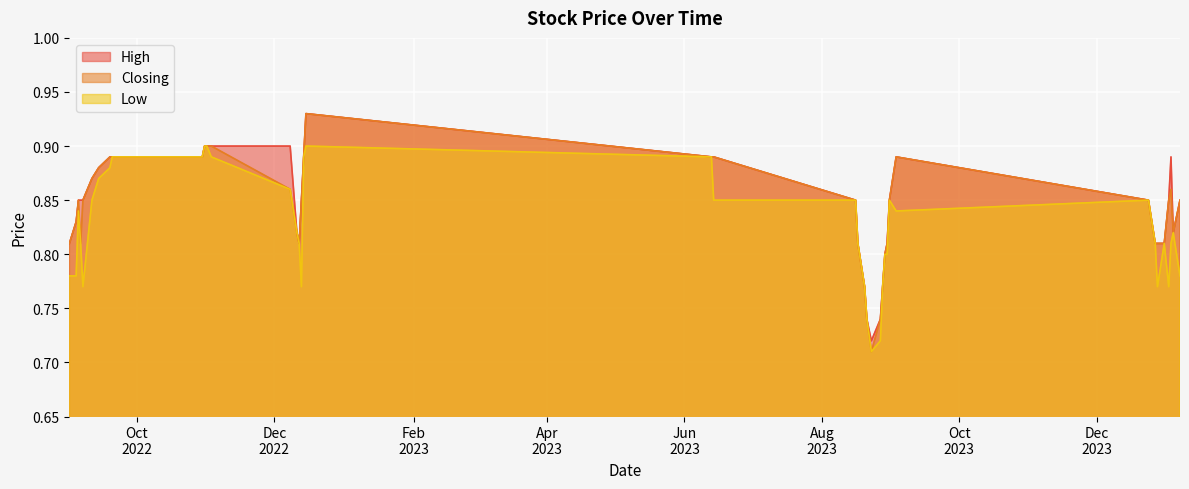

Reading right to left, transcribe all the data shown in this chart.

High: 01/09/2022=0.8	04/09/2022=0.8	05/09/2022=0.8	06/09/2022=0.8	07/09/2022=0.8	11/09/2022=0.9	14/09/2022=0.9	19/09/2022=0.9	20/09/2022=0.9	30/10/2022=0.9	31/10/2022=0.9	01/11/2022=0.9	03/11/2022=0.9	08/12/2022=0.9	11/12/2022=0.8	12/12/2022=0.8	13/12/2022=0.8	14/12/2022=0.9	15/12/2022=0.9	13/06/2023=0.9	14/06/2023=0.9	16/08/2023=0.8	17/08/2023=0.8	20/08/2023=0.8	21/08/2023=0.7	23/08/2023=0.7	27/08/2023=0.7	28/08/2023=0.8	29/08/2023=0.8	30/08/2023=0.8	31/08/2023=0.8	03/09/2023=0.9	24/12/2023=0.8	27/12/2023=0.8	28/12/2023=0.8	31/12/2023=0.8	02/01/2024=0.8	03/01/2024=0.9	04/01/2024=0.8	07/01/2024=0.8
Closing: 01/09/2022=0.8	04/09/2022=0.8	05/09/2022=0.8	06/09/2022=0.8	07/09/2022=0.8	11/09/2022=0.9	14/09/2022=0.9	19/09/2022=0.9	20/09/2022=0.9	30/10/2022=0.9	31/10/2022=0.9	01/11/2022=0.9	03/11/2022=0.9	08/12/2022=0.9	11/12/2022=0.8	12/12/2022=0.8	13/12/2022=0.8	14/12/2022=0.9	15/12/2022=0.9	13/06/2023=0.9	14/06/2023=0.9	16/08/2023=0.8	17/08/2023=0.8	20/08/2023=0.8	21/08/2023=0.7	23/08/2023=0.7	27/08/2023=0.7	28/08/2023=0.8	29/08/2023=0.8	30/08/2023=0.8	31/08/2023=0.8	03/09/2023=0.9	24/12/2023=0.8	27/12/2023=0.8	28/12/2023=0.8	31/12/2023=0.8	02/01/2024=0.8	03/01/2024=0.9	04/01/2024=0.8	07/01/2024=0.8
Low: 01/09/2022=0.8	04/09/2022=0.8	05/09/2022=0.8	06/09/2022=0.8	07/09/2022=0.8	11/09/2022=0.8	14/09/2022=0.9	19/09/2022=0.9	20/09/2022=0.9	30/10/2022=0.9	31/10/2022=0.9	01/11/2022=0.9	03/11/2022=0.9	08/12/2022=0.9	11/12/2022=0.8	12/12/2022=0.8	13/12/2022=0.8	14/12/2022=0.9	15/12/2022=0.9	13/06/2023=0.9	14/06/2023=0.8	16/08/2023=0.8	17/08/2023=0.8	20/08/2023=0.8	21/08/2023=0.7	23/08/2023=0.7	27/08/2023=0.7	28/08/2023=0.8	29/08/2023=0.8	30/08/2023=0.8	31/08/2023=0.8	03/09/2023=0.8	24/12/2023=0.8	27/12/2023=0.8	28/12/2023=0.8	31/12/2023=0.8	02/01/2024=0.8	03/01/2024=0.8	04/01/2024=0.8	07/01/2024=0.8